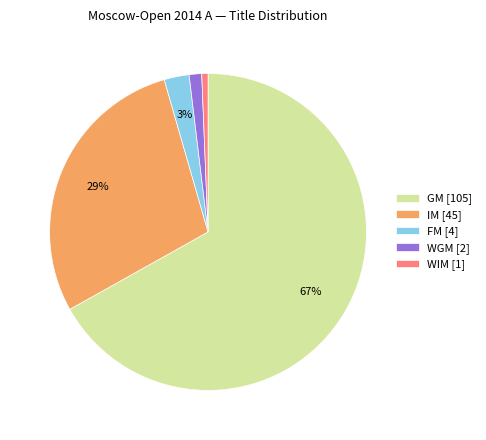

Does any single category account for the majority?

Yes